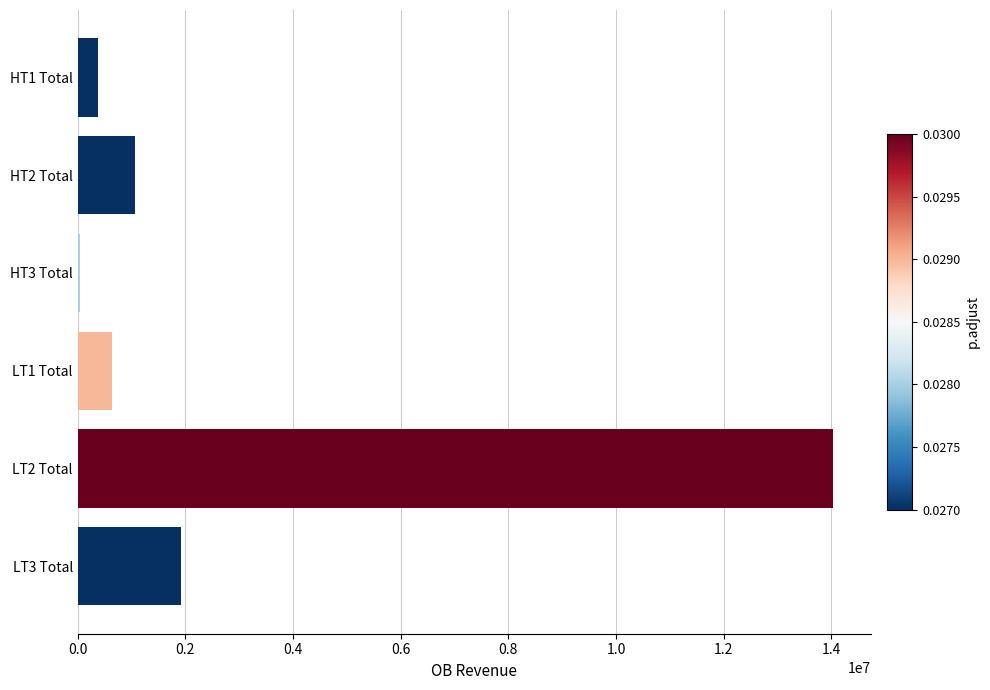

Reading top to bottom, extract all data points from this chart.

HT1 Total=380510.2	HT2 Total=1059385.3	HT3 Total=43484.8	LT1 Total=628689.5	LT2 Total=14029163.0	LT3 Total=1924845.8